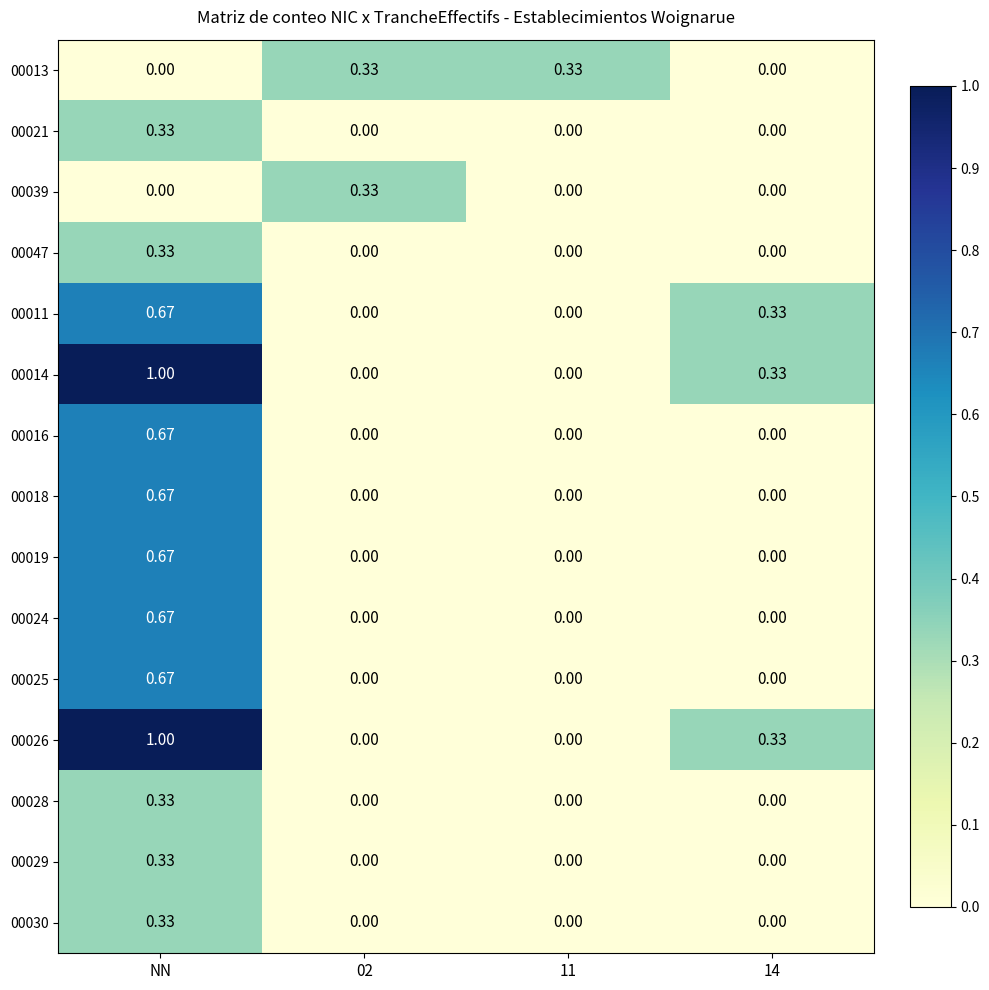

What is the greatest value displayed?

1.0